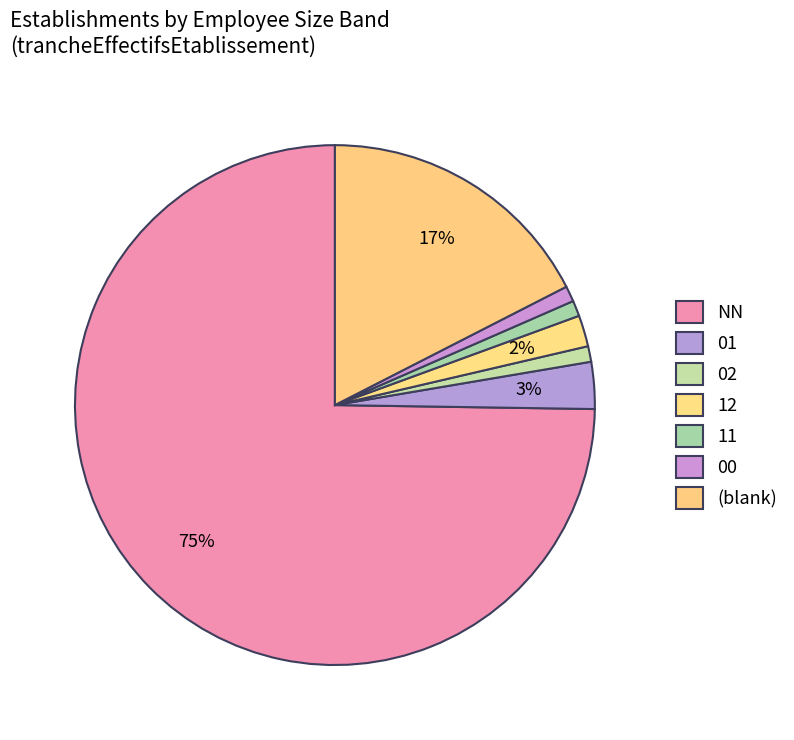

Which slice is the largest?

NN